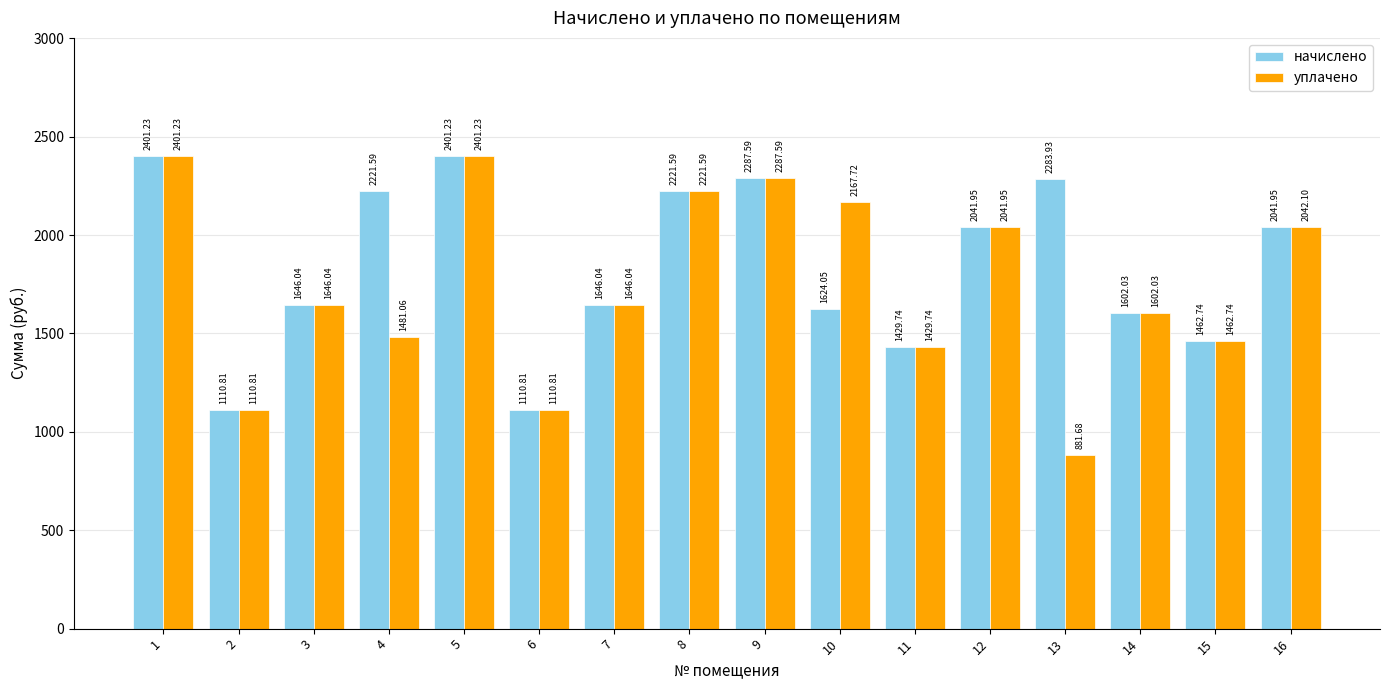

At which label does начислено first exceed 2041?

1